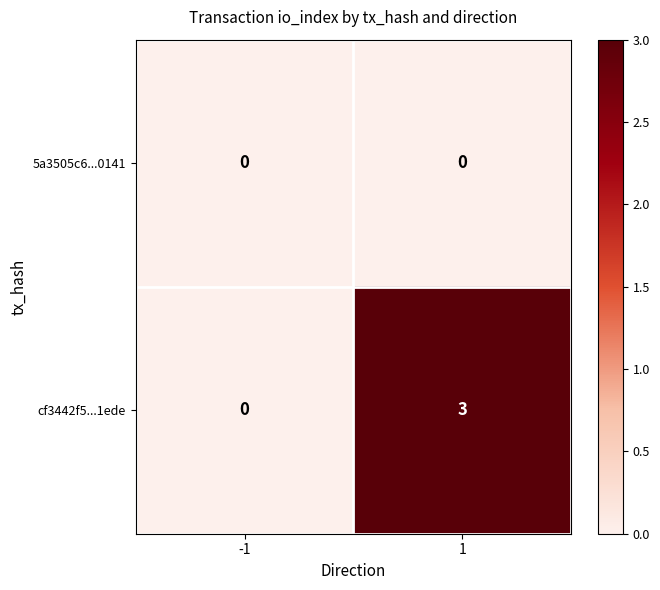

Between -1 and 1, which series saw the biggest shift?

cf3442f5...1ede